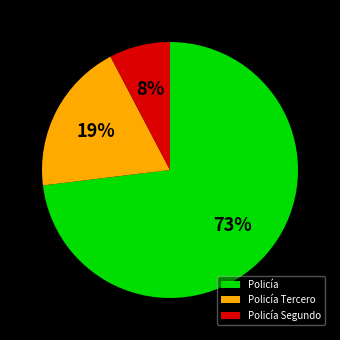

Rank the categories by value from lowest to highest.

Policía Segundo, Policía Tercero, Policía